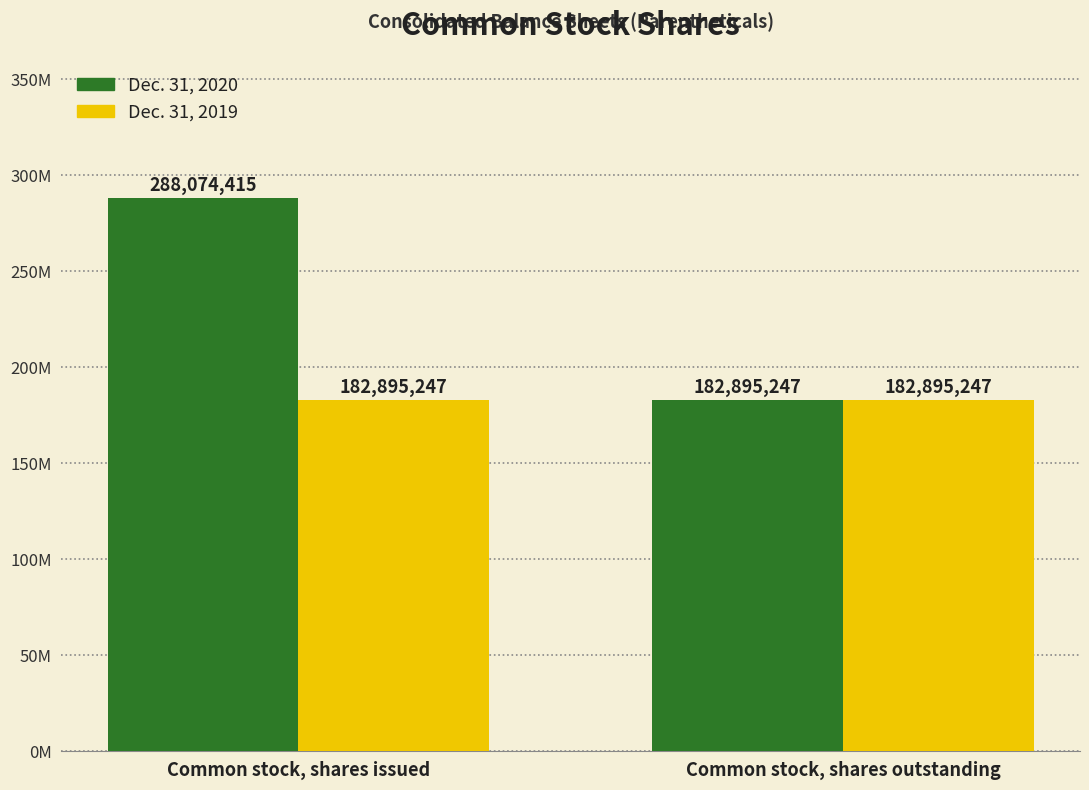

What are all the series names shown in the legend?

Dec. 31, 2020, Dec. 31, 2019